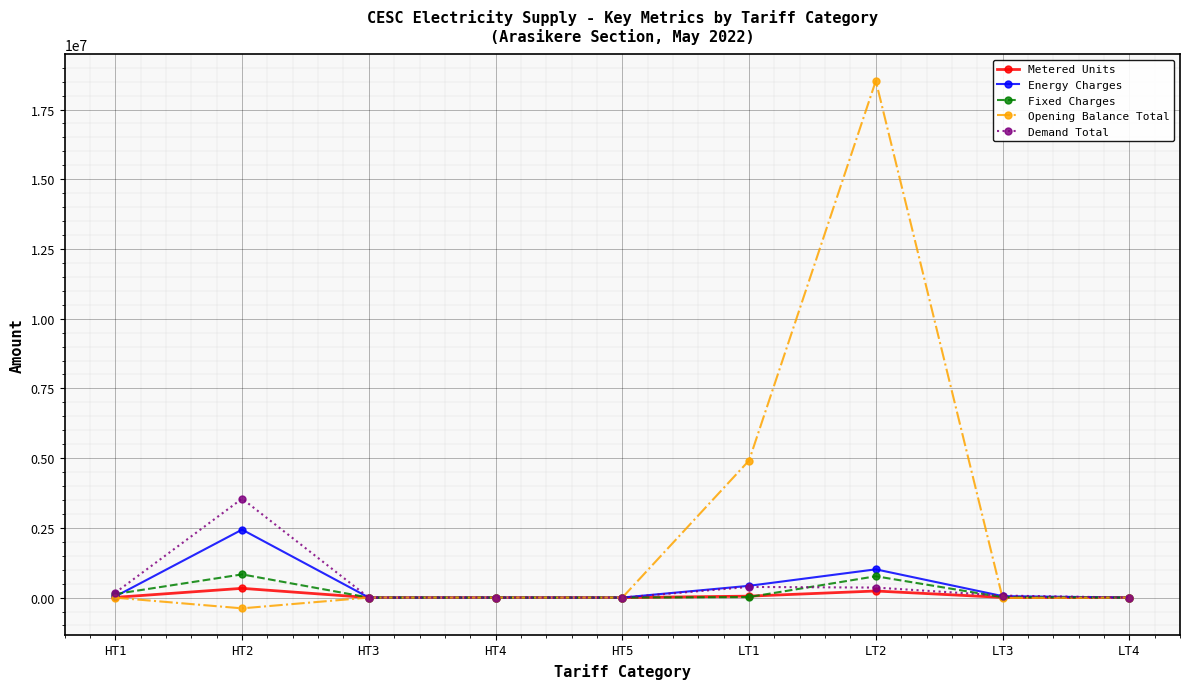

True or false: Energy Charges has a value of -870770.3 at LT4.

False